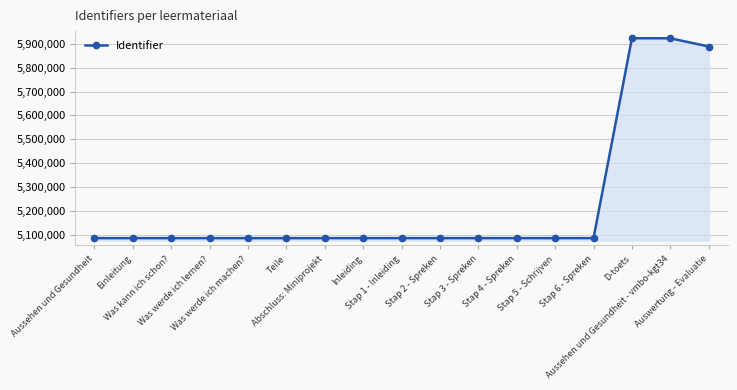

What is the value of the 6th point from the left?

5085290